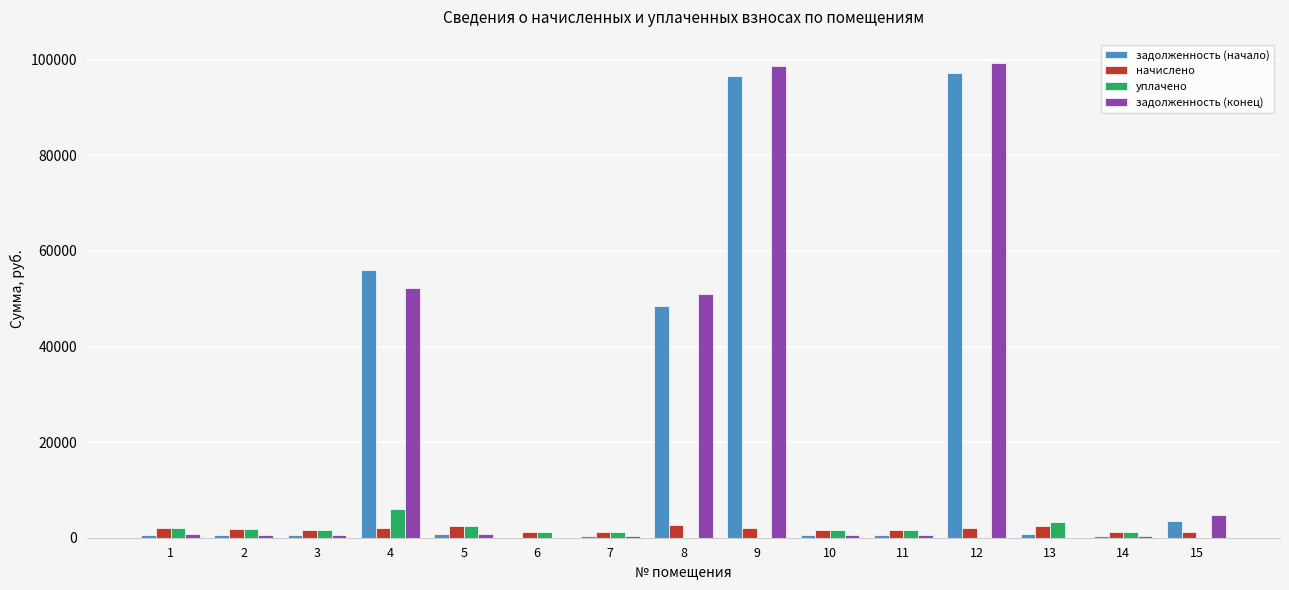

Count the number of data series in this chart.

4